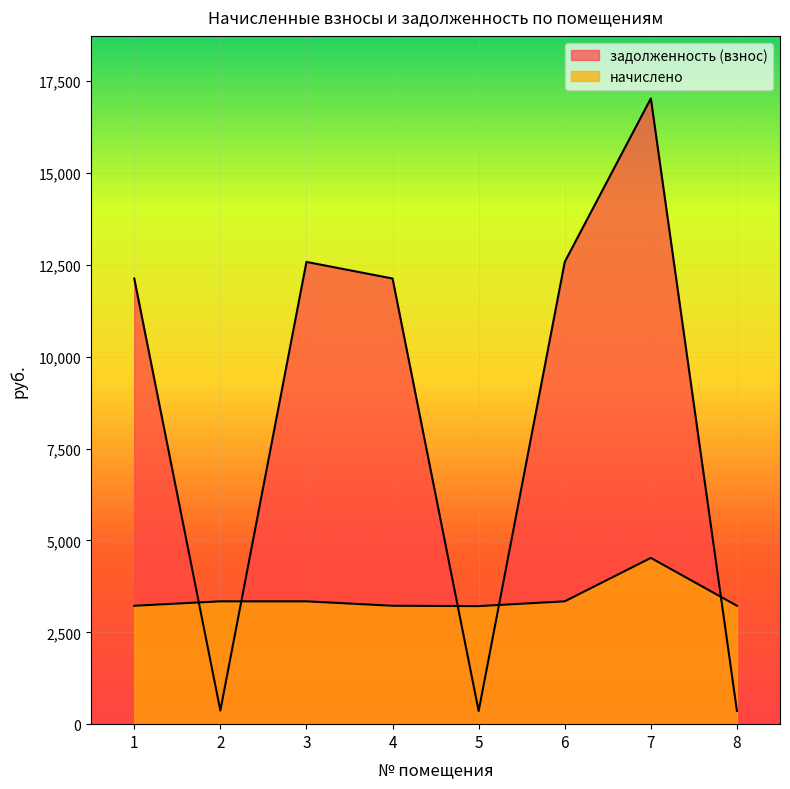

What is the difference between the задолженность (взнос) values at 1 and 8?

11770.3